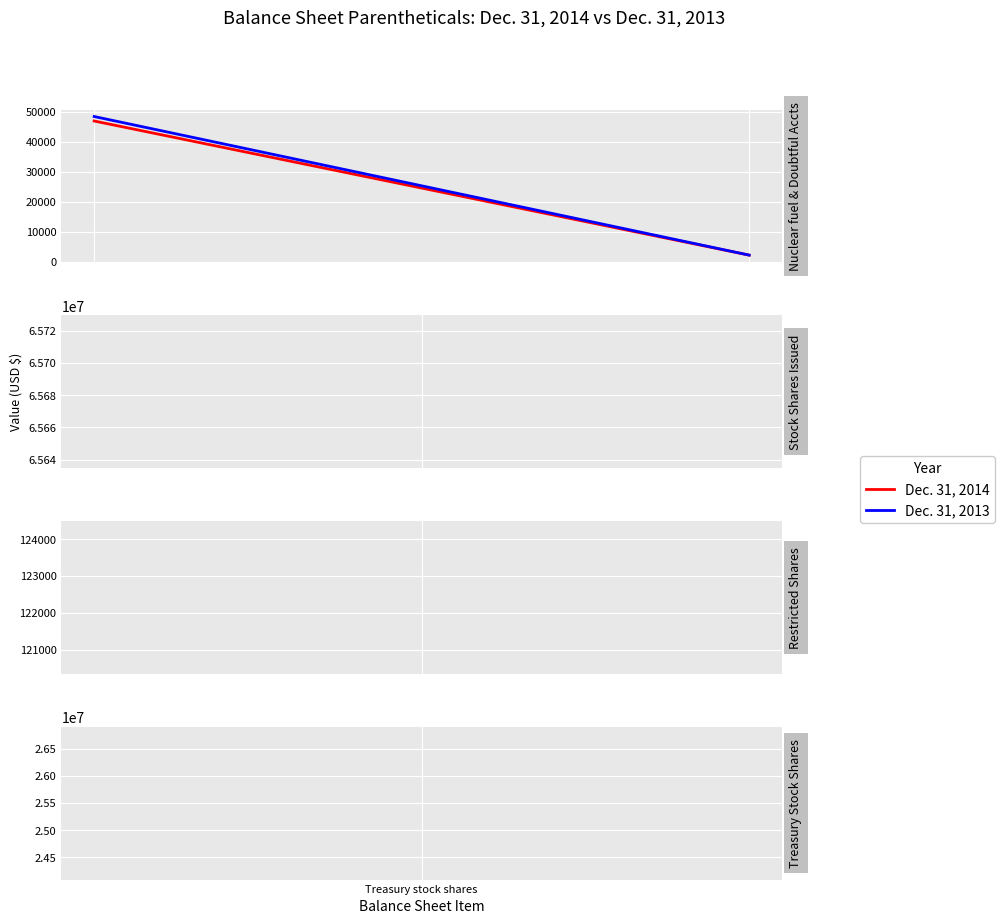

Which series has the largest range (max minus min)?

Dec. 31, 2013